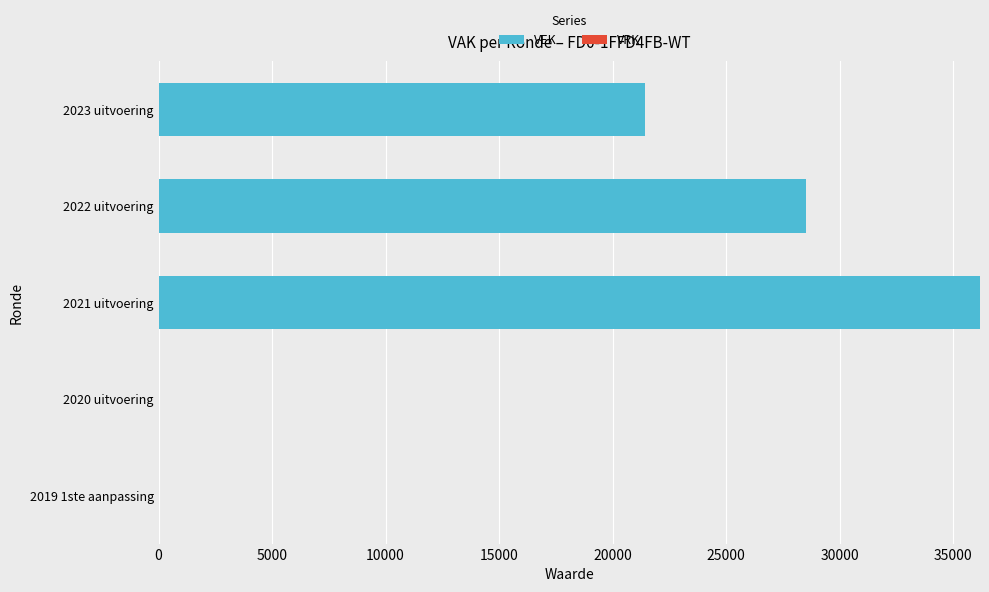

The value at 2023 uitvoering is 36875. True or false?

False